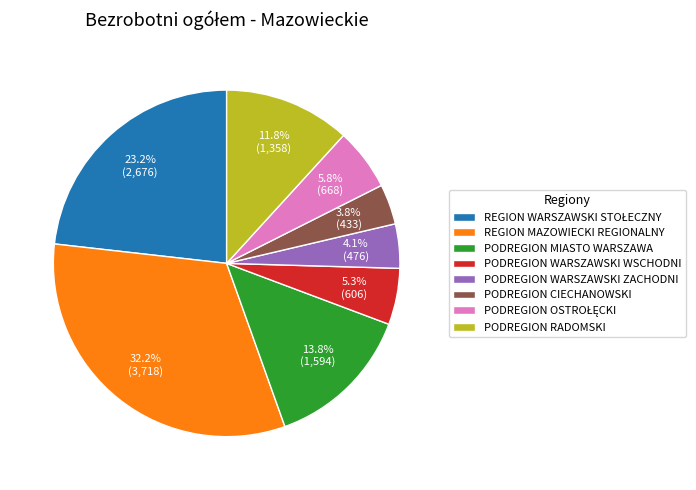

To the nearest percent, what is the average slice percentage?

12%